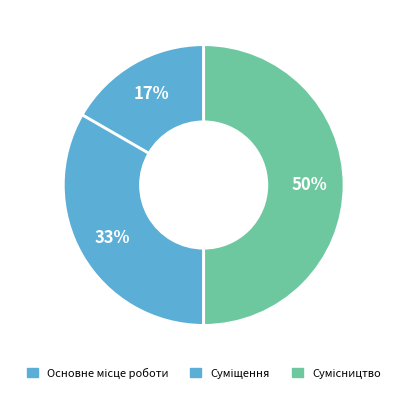

How many slices are in this pie chart?

3